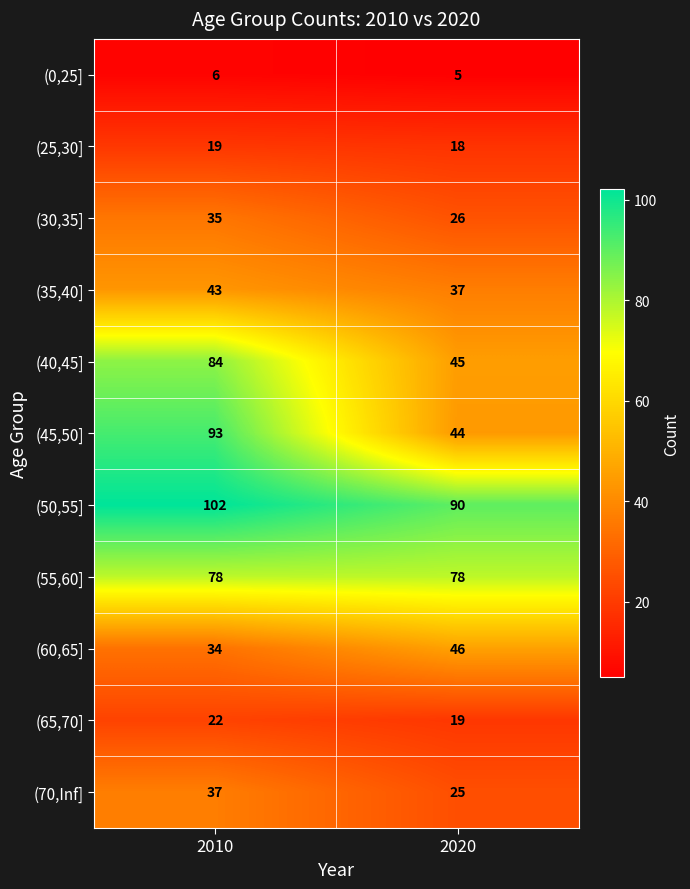

The value of (35,40] at 2020 is 63. True or false?

False